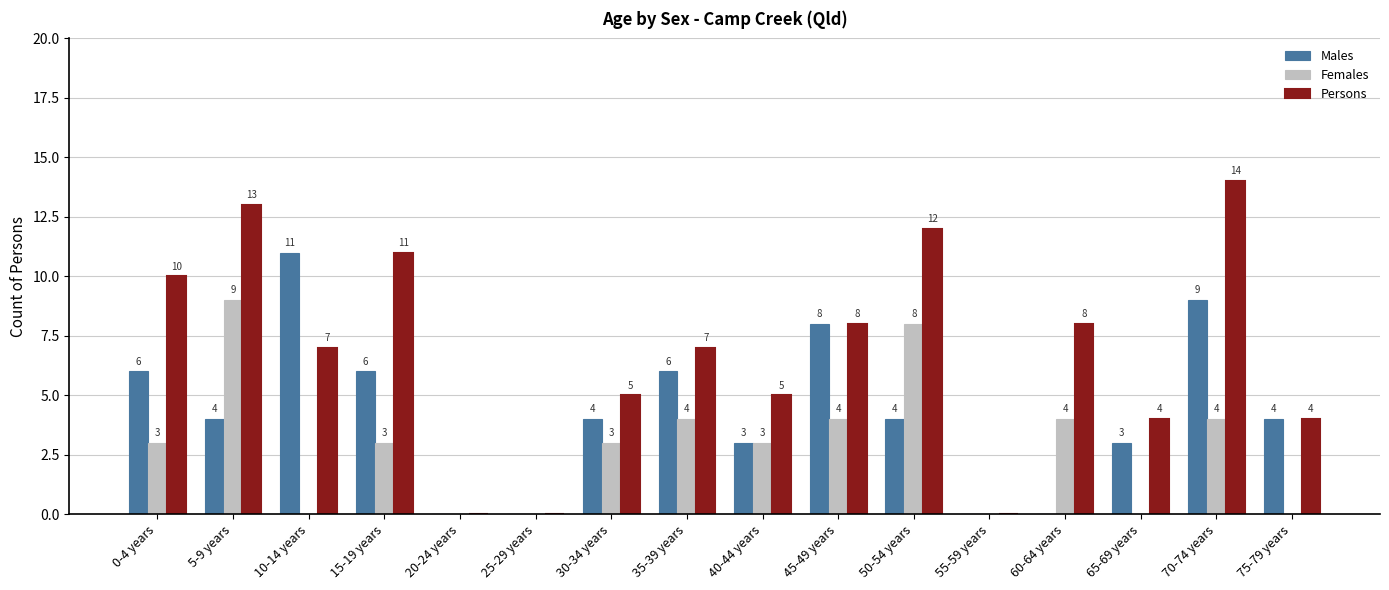

The Persons series shows 15 at 0-4 years. True or false?

False